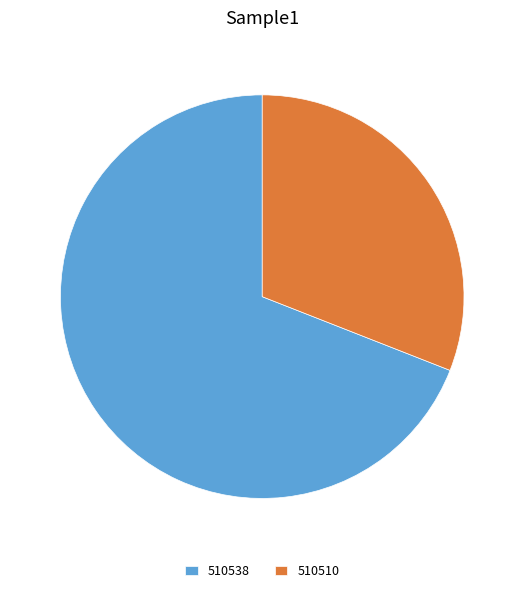

What is the largest slice in the pie chart?

510538